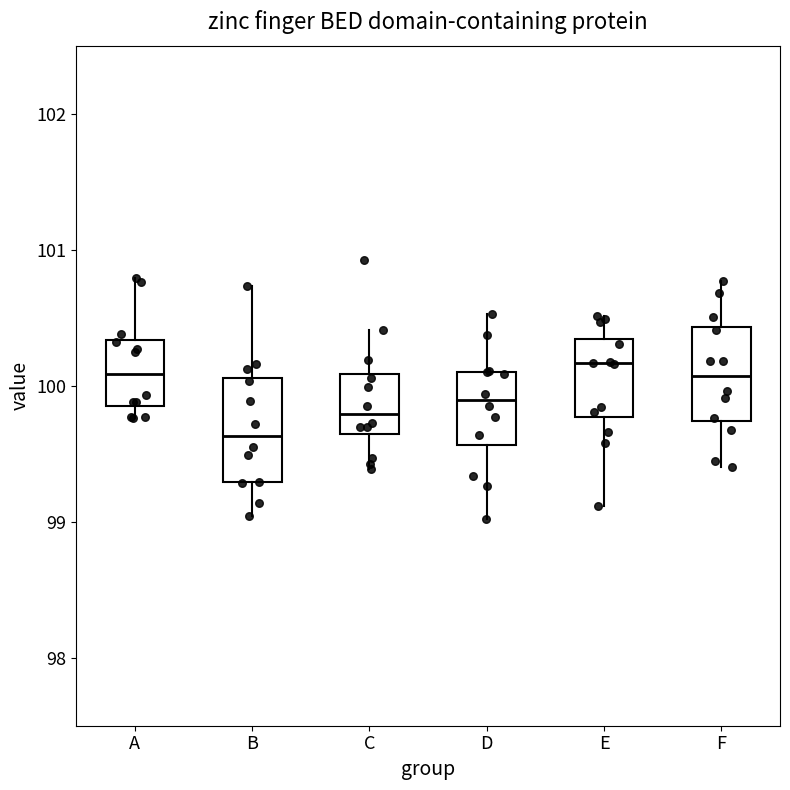

Reading left to right, read every box against the y-axis: the position of its median line, the range the box covers, and the ends of its whiskers. The values are not printed on the chart, so give them approximately, as read against the axis.

A: median 100.1, box 99.9 to 100.3, whiskers 99.8 to 100.8
B: median 99.6, box 99.3 to 100.1, whiskers 99.0 to 100.7
C: median 99.8, box 99.6 to 100.1, whiskers 99.4 to 100.4
D: median 99.9, box 99.6 to 100.1, whiskers 99.0 to 100.5
E: median 100.2, box 99.8 to 100.3, whiskers 99.1 to 100.5
F: median 100.1, box 99.7 to 100.4, whiskers 99.4 to 100.8